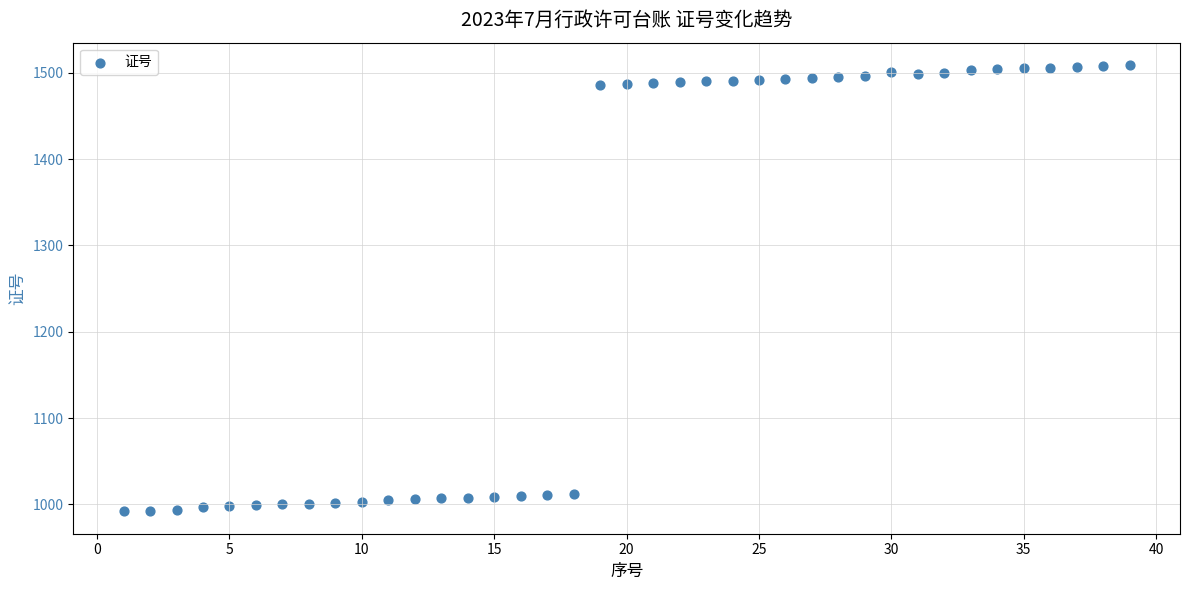

What is the range of Y values (max minus min)?

517